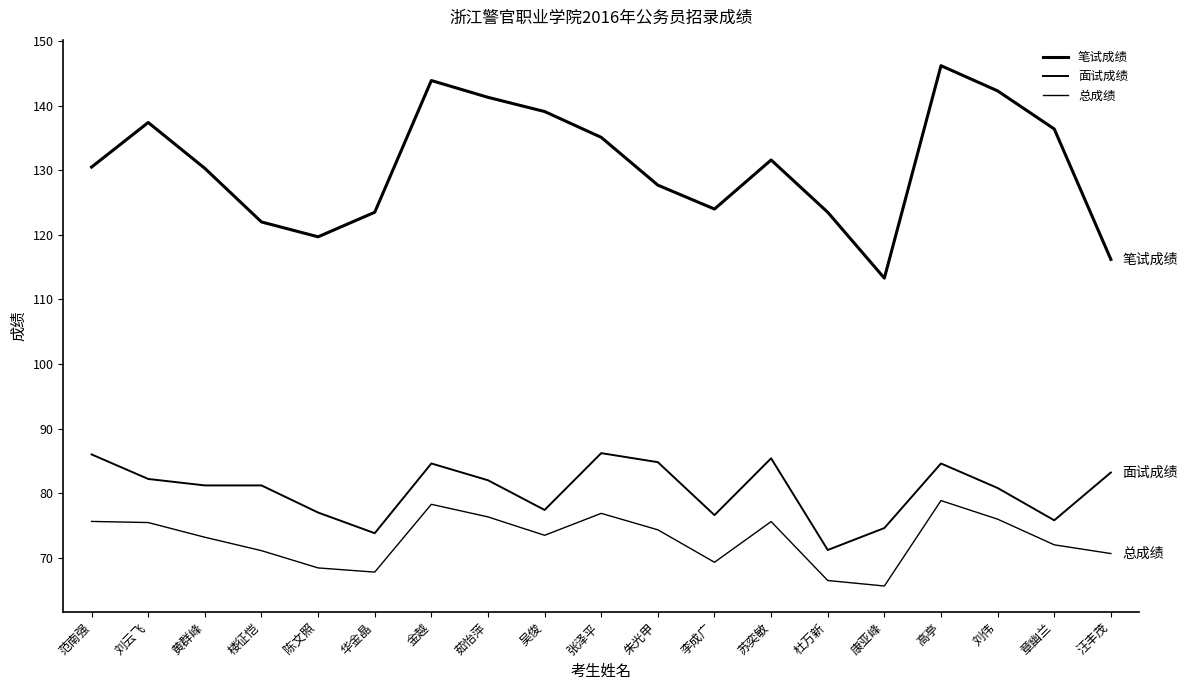

Reading right to left, transcribe all the data shown in this chart.

笔试成绩: 汪丰茂=116.2	章幽兰=136.4	刘伟=142.3	高亭=146.2	康亚峰=113.3	杜万新=123.5	苏奕敏=131.6	李成广=124.0	朱光甲=127.7	张泽平=135.1	吴俊=139.1	茹怡萍=141.3	金越=143.9	华金晶=123.5	陈文照=119.7	楼征恺=122.0	黄群峰=130.3	刘云飞=137.4	范南强=130.5
面试成绩: 汪丰茂=83.2	章幽兰=75.8	刘伟=80.8	高亭=84.6	康亚峰=74.6	杜万新=71.2	苏奕敏=85.4	李成广=76.6	朱光甲=84.8	张泽平=86.2	吴俊=77.4	茹怡萍=82.0	金越=84.6	华金晶=73.8	陈文照=77.0	楼征恺=81.2	黄群峰=81.2	刘云飞=82.2	范南强=86.0
总成绩: 汪丰茂=70.7	章幽兰=72.0	刘伟=76.0	高亭=78.8	康亚峰=65.6	杜万新=66.5	苏奕敏=75.6	李成广=69.3	朱光甲=74.3	张泽平=76.9	吴俊=73.5	茹怡萍=76.3	金越=78.3	华金晶=67.8	陈文照=68.4	楼征恺=71.1	黄群峰=73.2	刘云飞=75.5	范南强=75.6